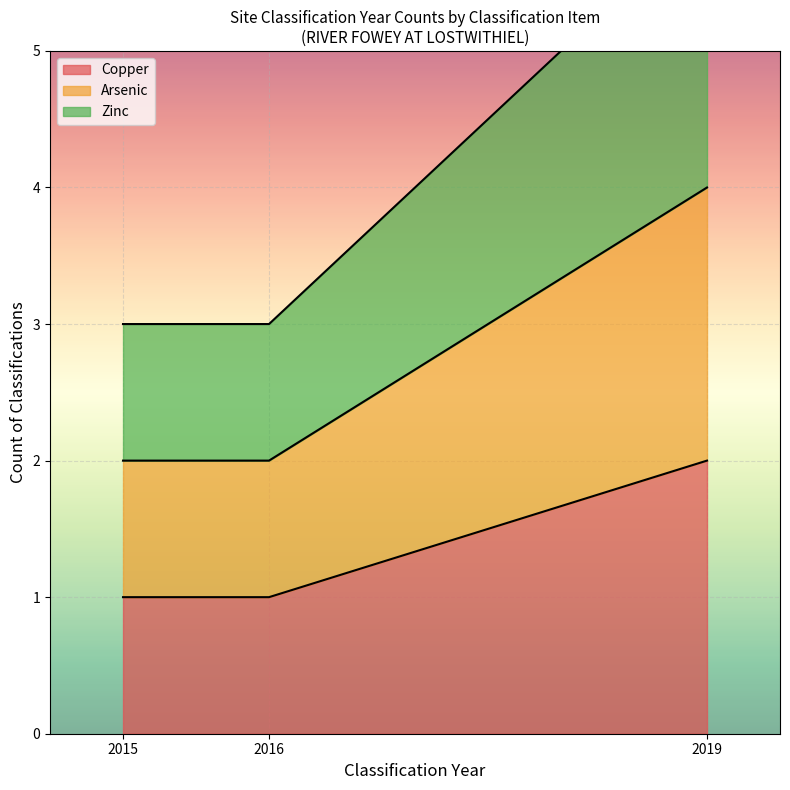

Which category has the highest value in the Copper series?

2019